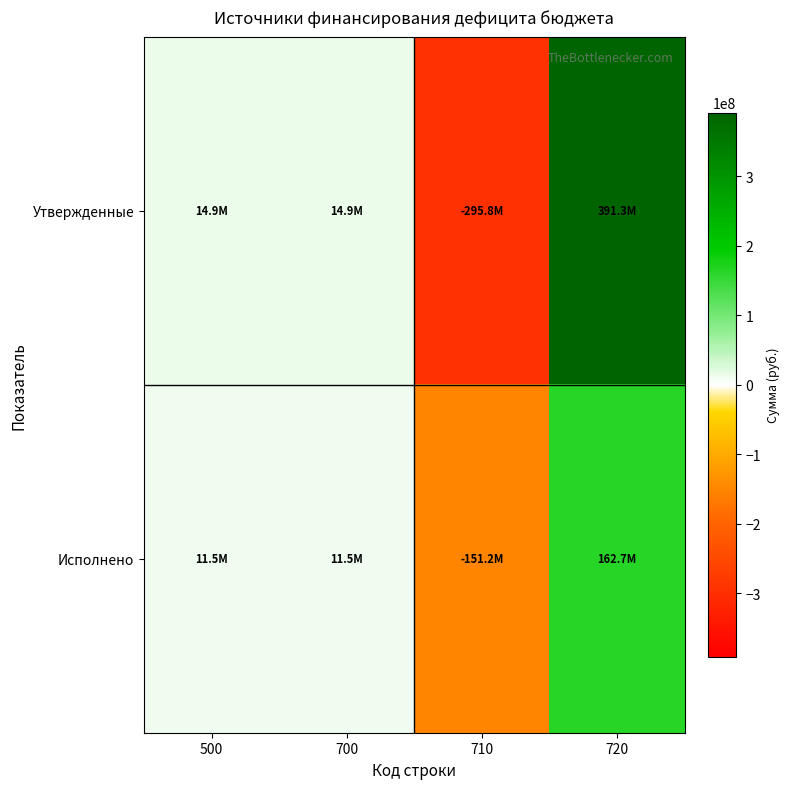

Which category has the highest value across all series?

720